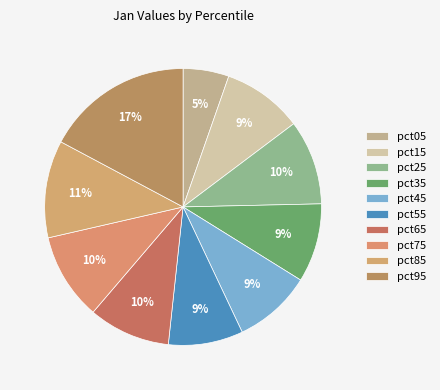

Rank the categories by value from highest to lowest.

pct95, pct85, pct75, pct25, pct65, pct15, pct35, pct45, pct55, pct05